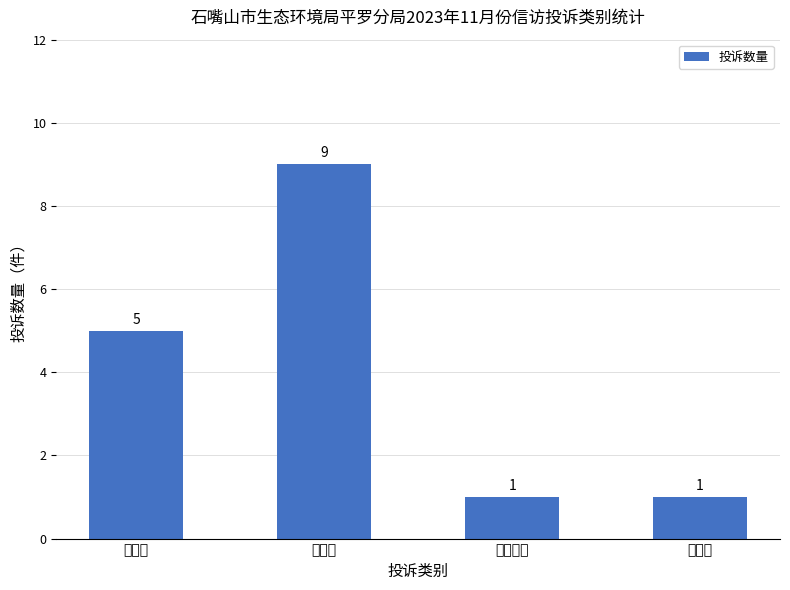

Reading right to left, transcribe all the data shown in this chart.

1	1	9	5